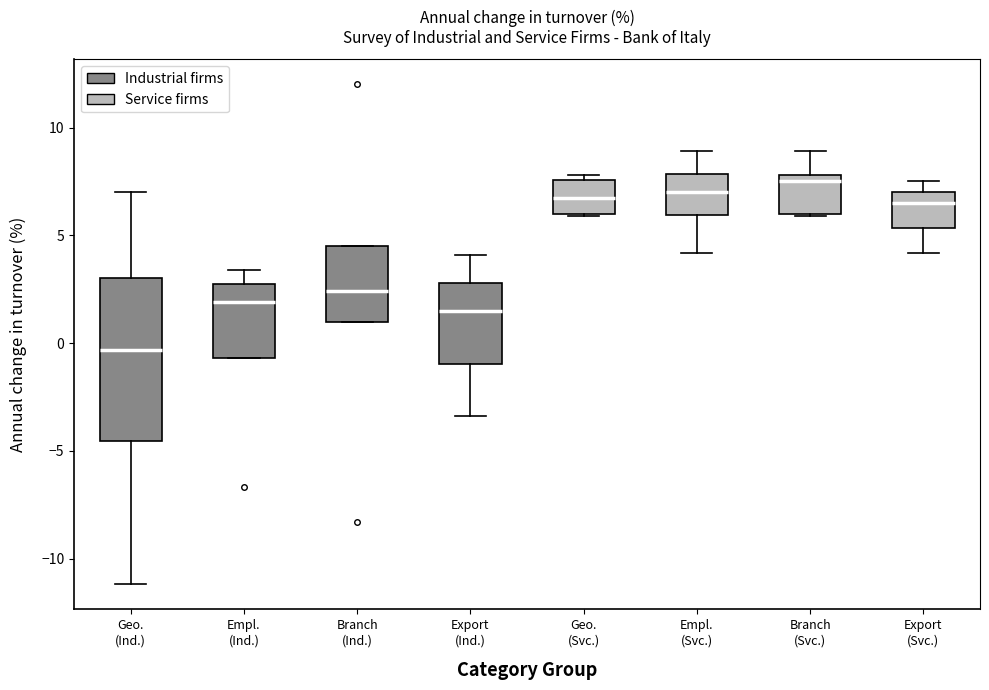

Which box has the highest median line?

Branch (Svc.)